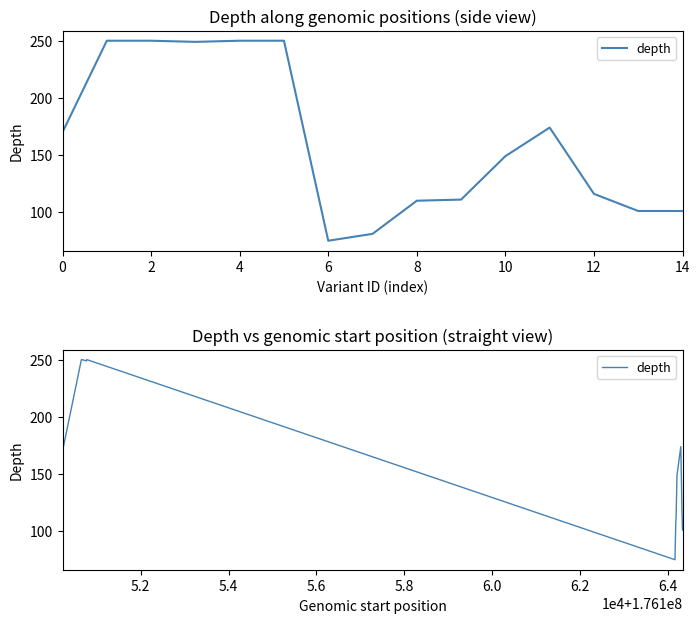

What is the average value?

162